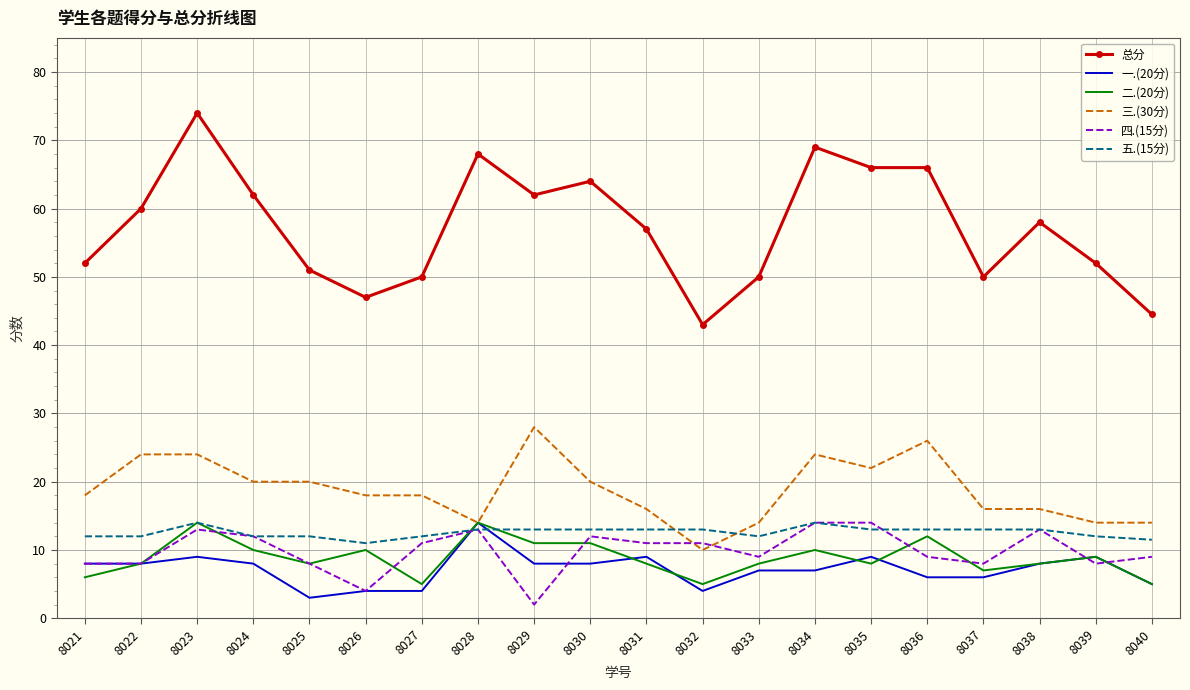

Is it true that 三.(30分) equals 28.0 at 8029?

True